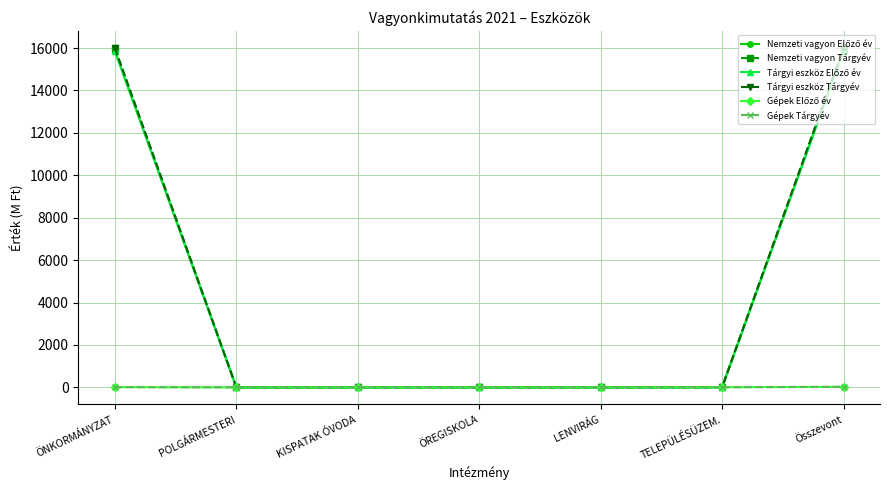

What is the label of the 7th point from the left?

Összevont